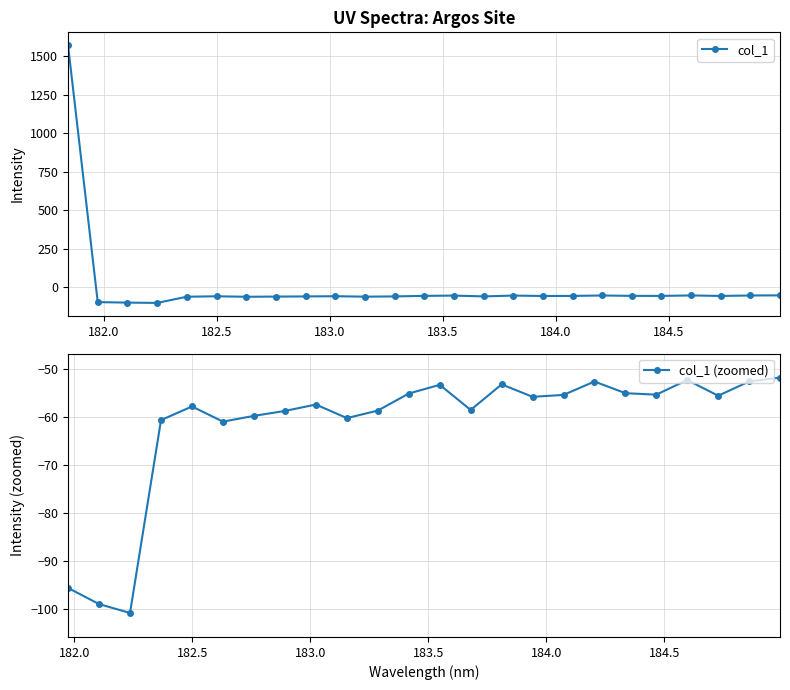

The chart shows a value of -72.1 at 184.9911297472. True or false?

False